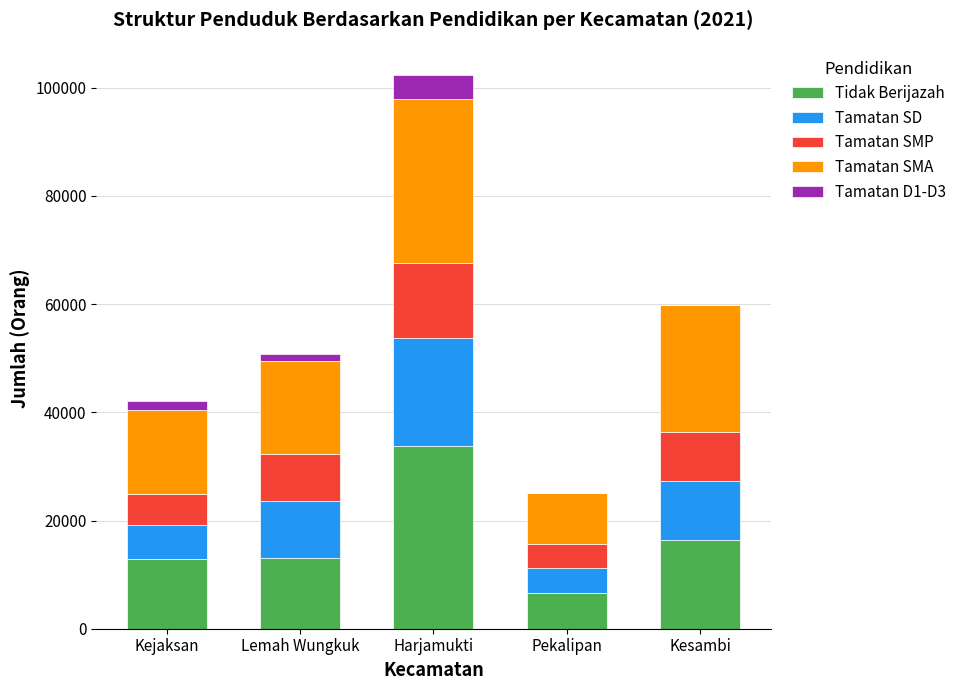

What is the total value across all series at Harjamukti?

102436